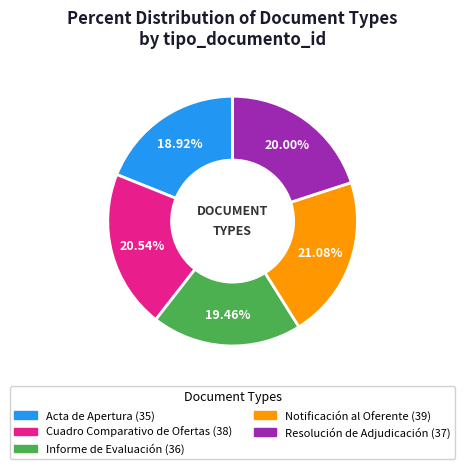

What is the ratio of the value at Cuadro Comparativo de Ofertas to the value at Acta de Apertura?

1.1